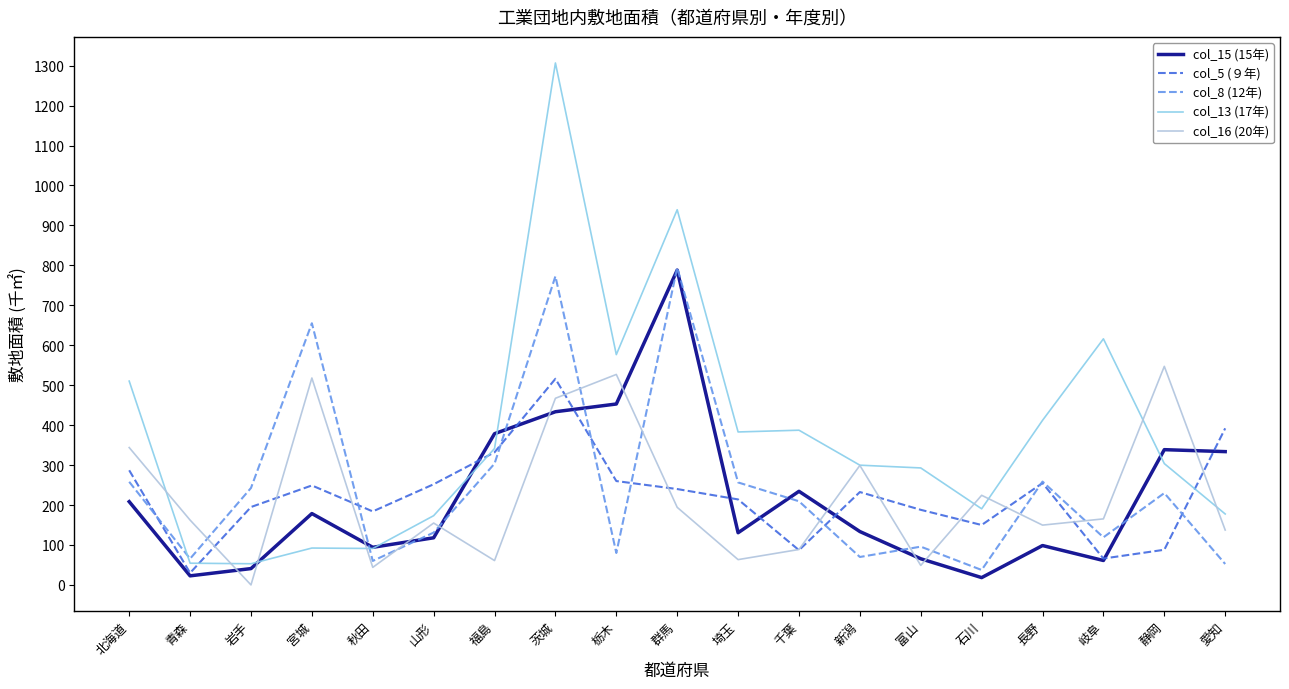

Where does the col_16 (20年) series first go above 162?

北海道